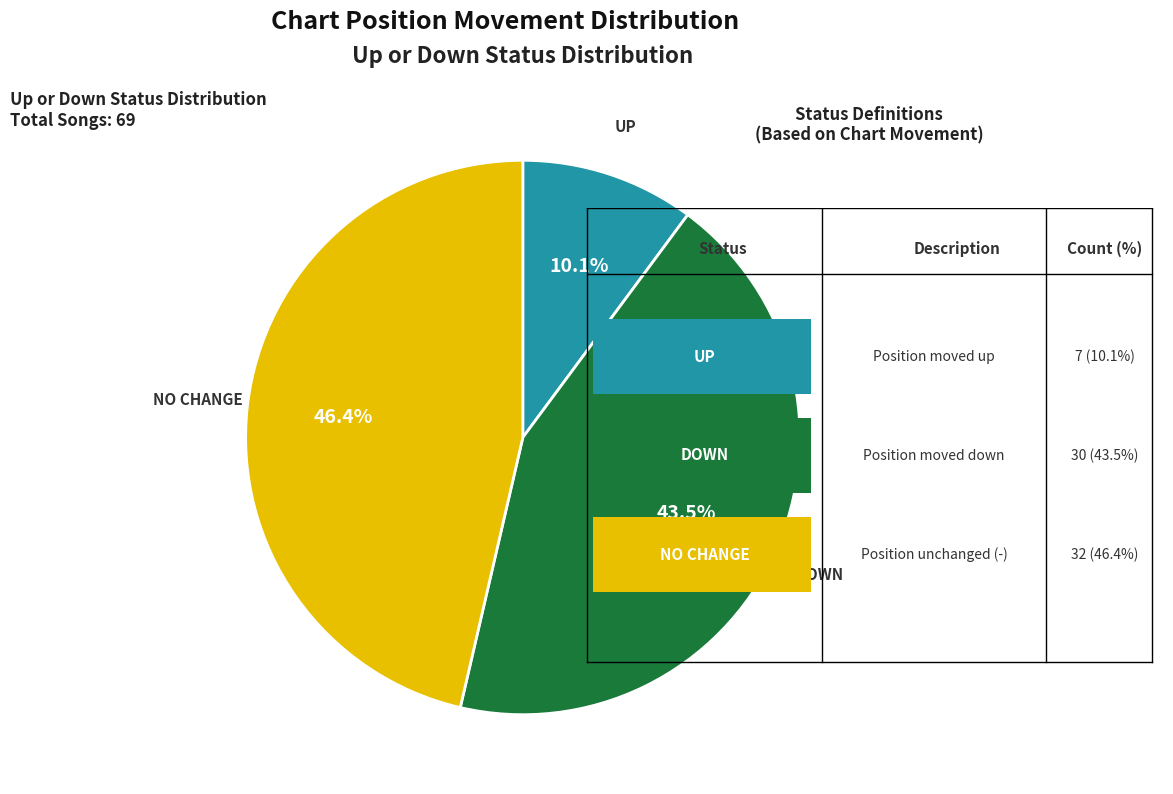

Does any single category account for the majority?

No